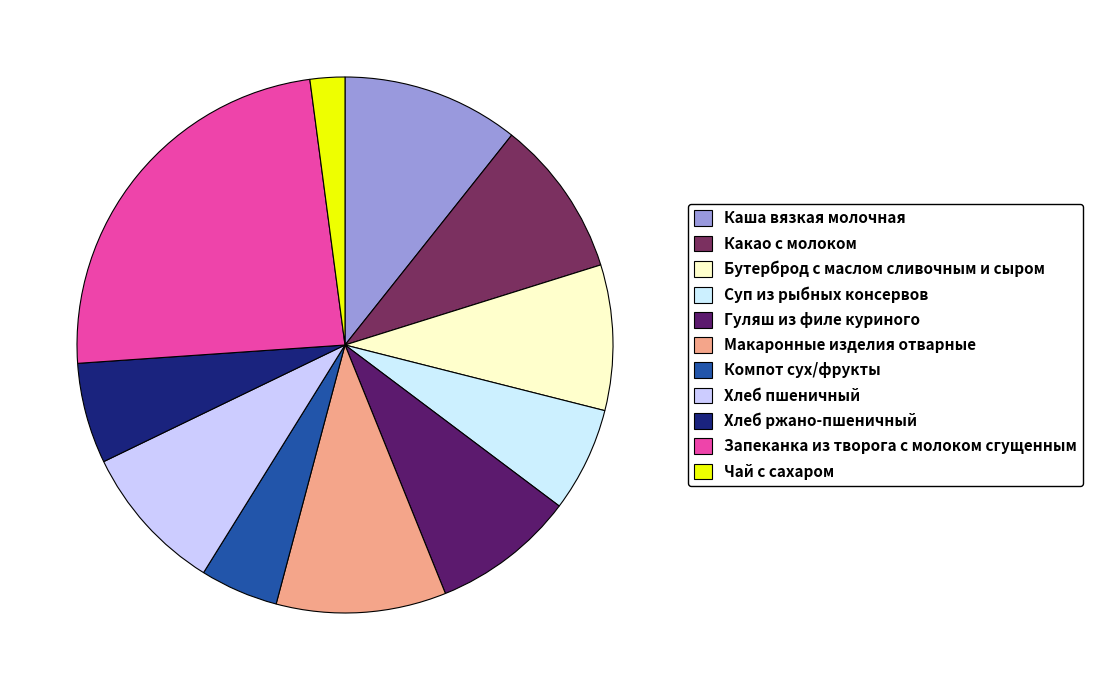

To the nearest percent, what is the combined percentage of Хлеб пшеничный and Суп из рыбных консервов?

15%